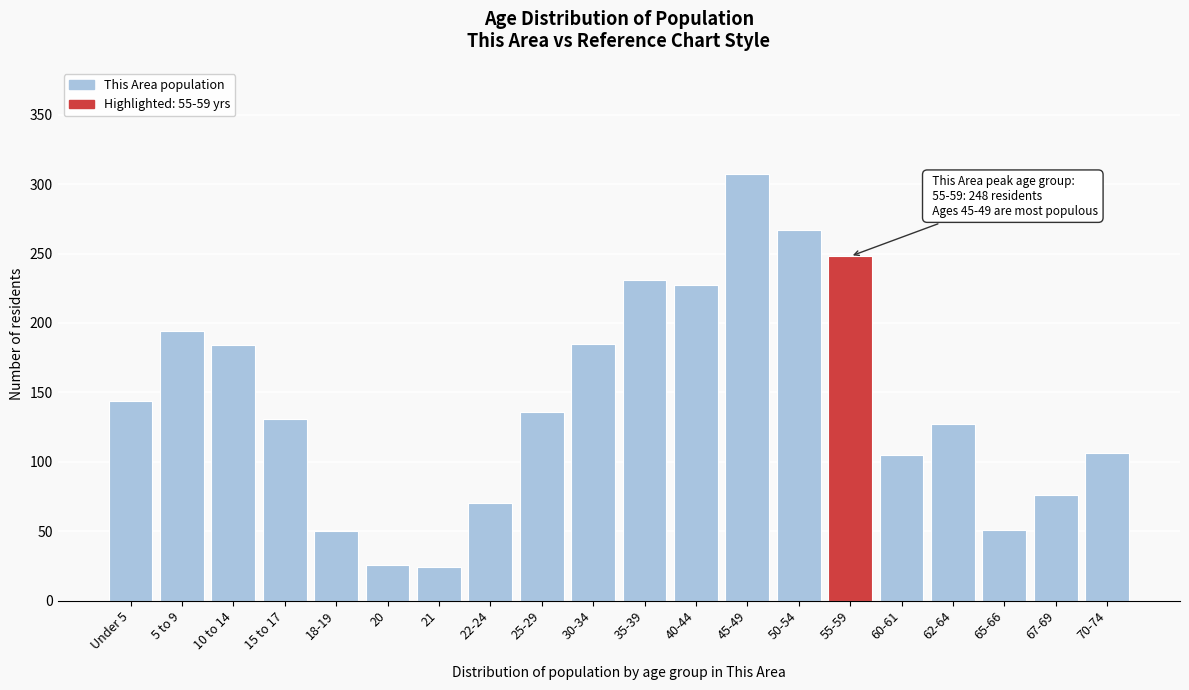

The value at 70-74 is 27. True or false?

False